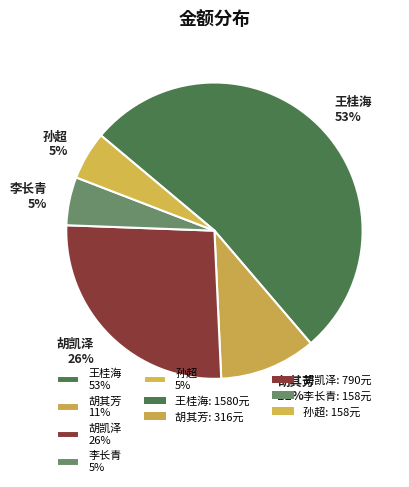

Which category accounts for the majority?

王桂海